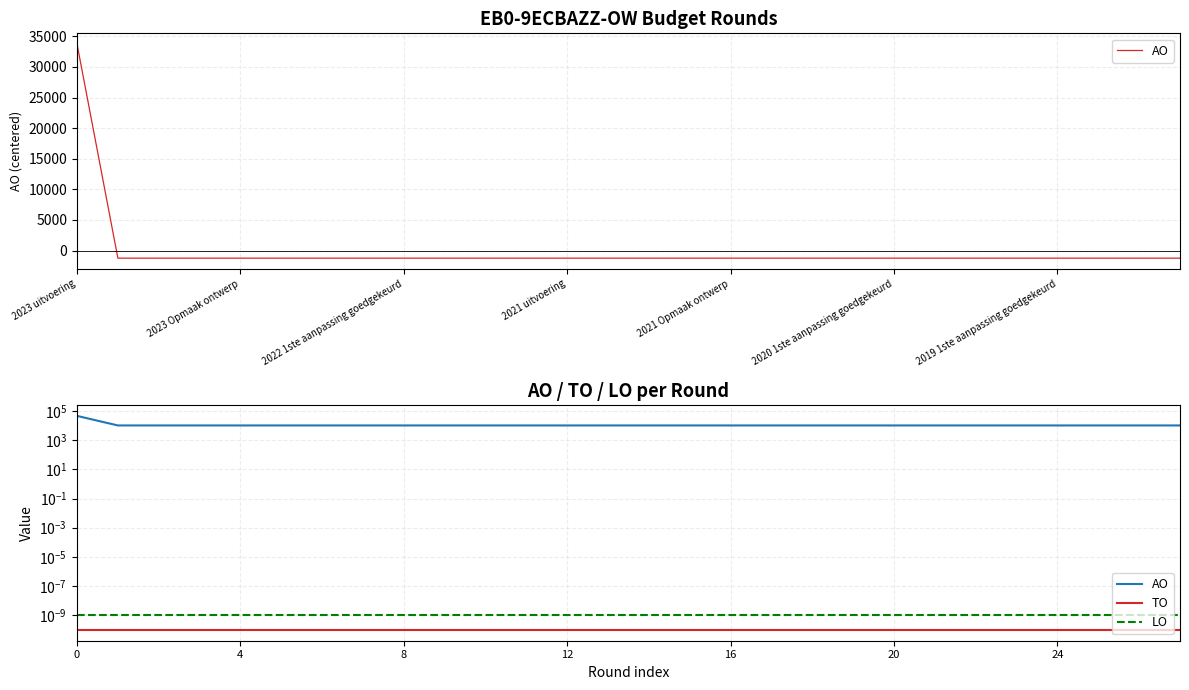

True or false: LO has more than 2 points higher than both neighbors.

False